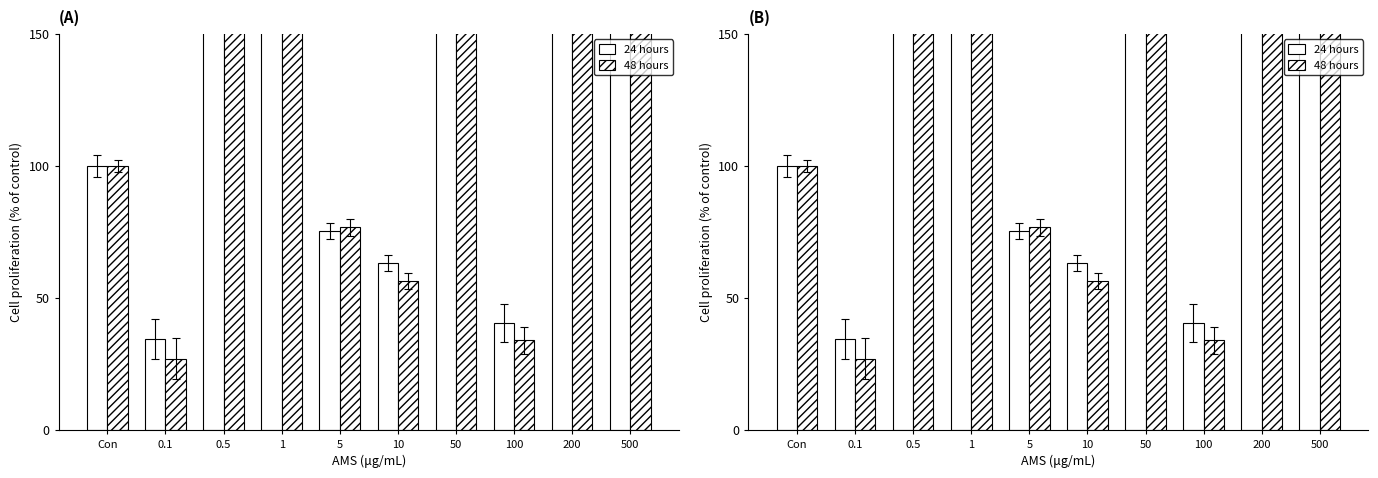

What is the label of the 9th bar from the left?

200